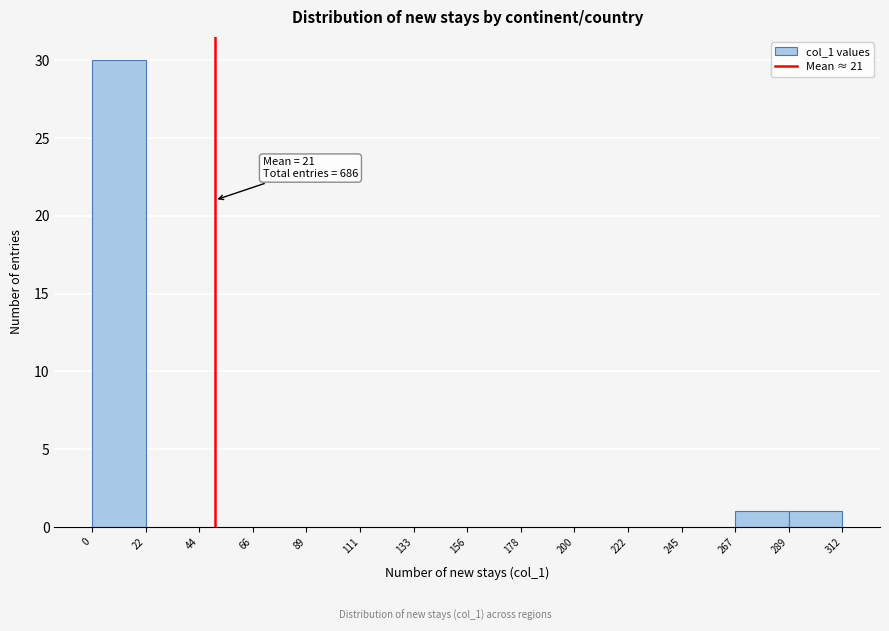

Which range on the x-axis has the tallest bar?

0 to 22